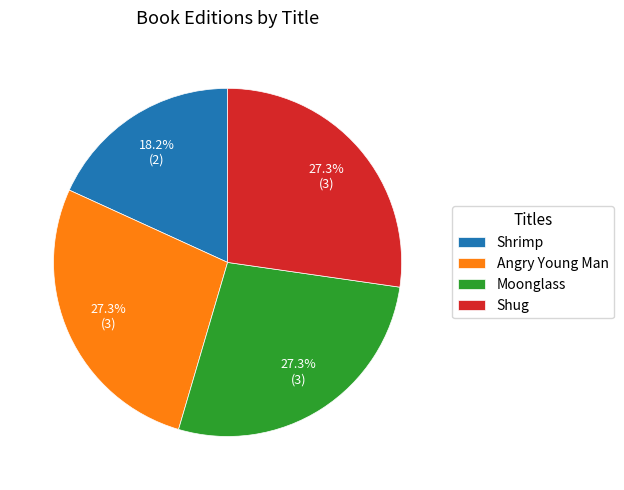

What percentage is the Angry Young Man slice, to the nearest percent?

27%